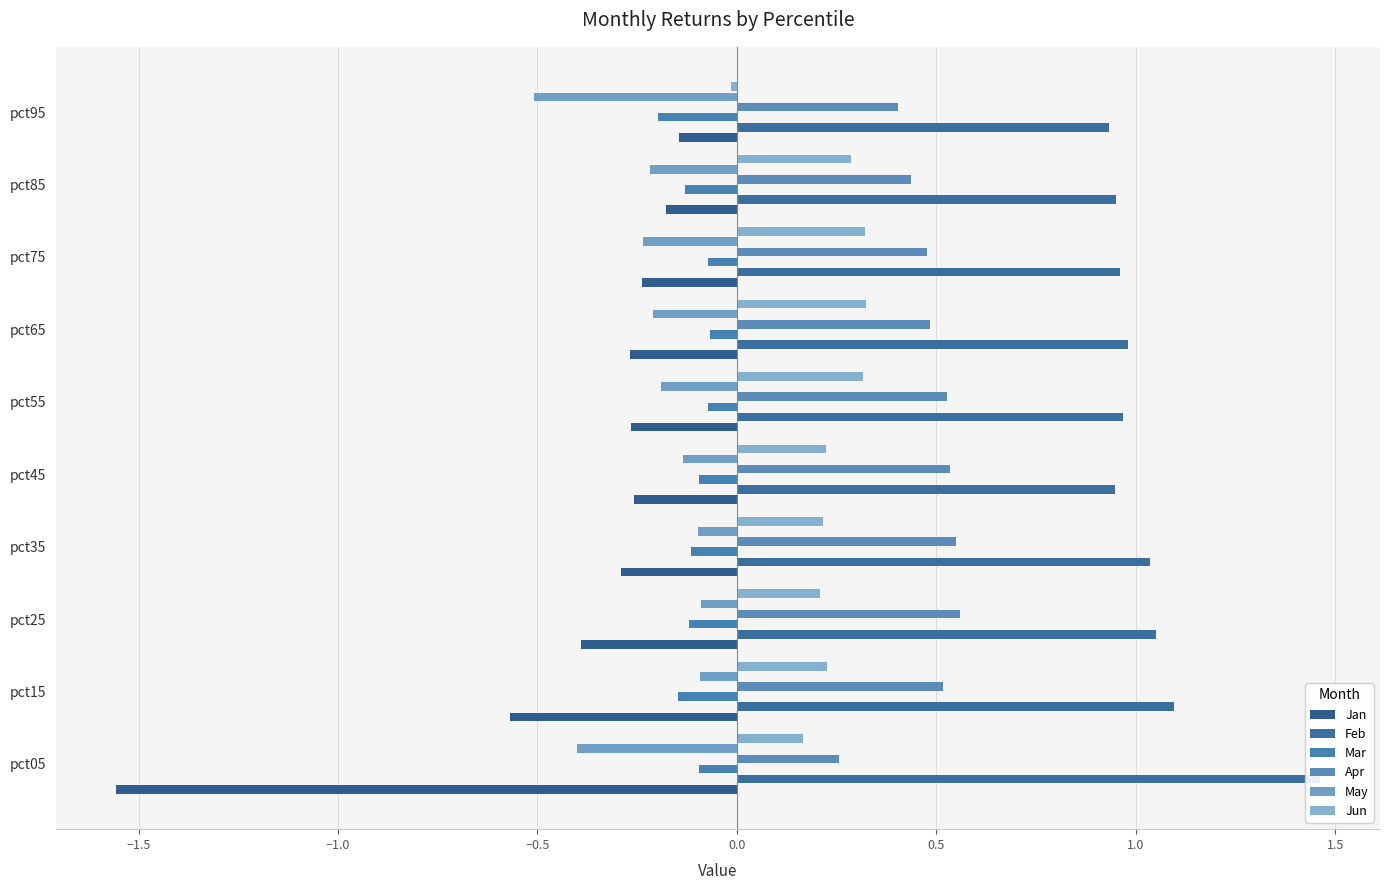

Which series changed the most between pct25 and pct45?

Jan